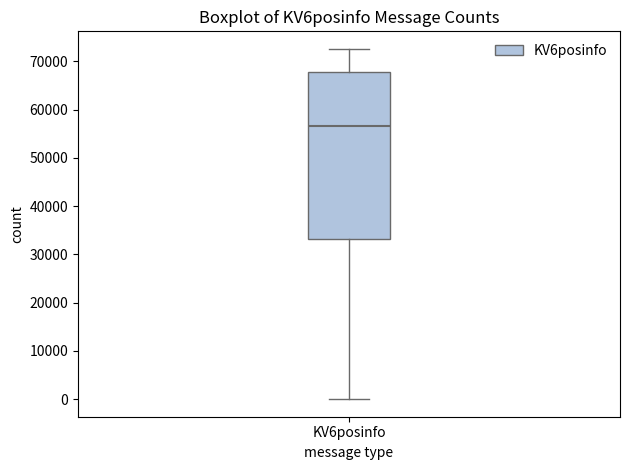

Read this box plot against the y-axis: the position of the median line, the range covered by the box, and the ends of both whiskers. The values are not printed on the chart, so give them approximately, as read against the axis.

median 57000, box 33000 to 68000, whiskers 0 to 73000